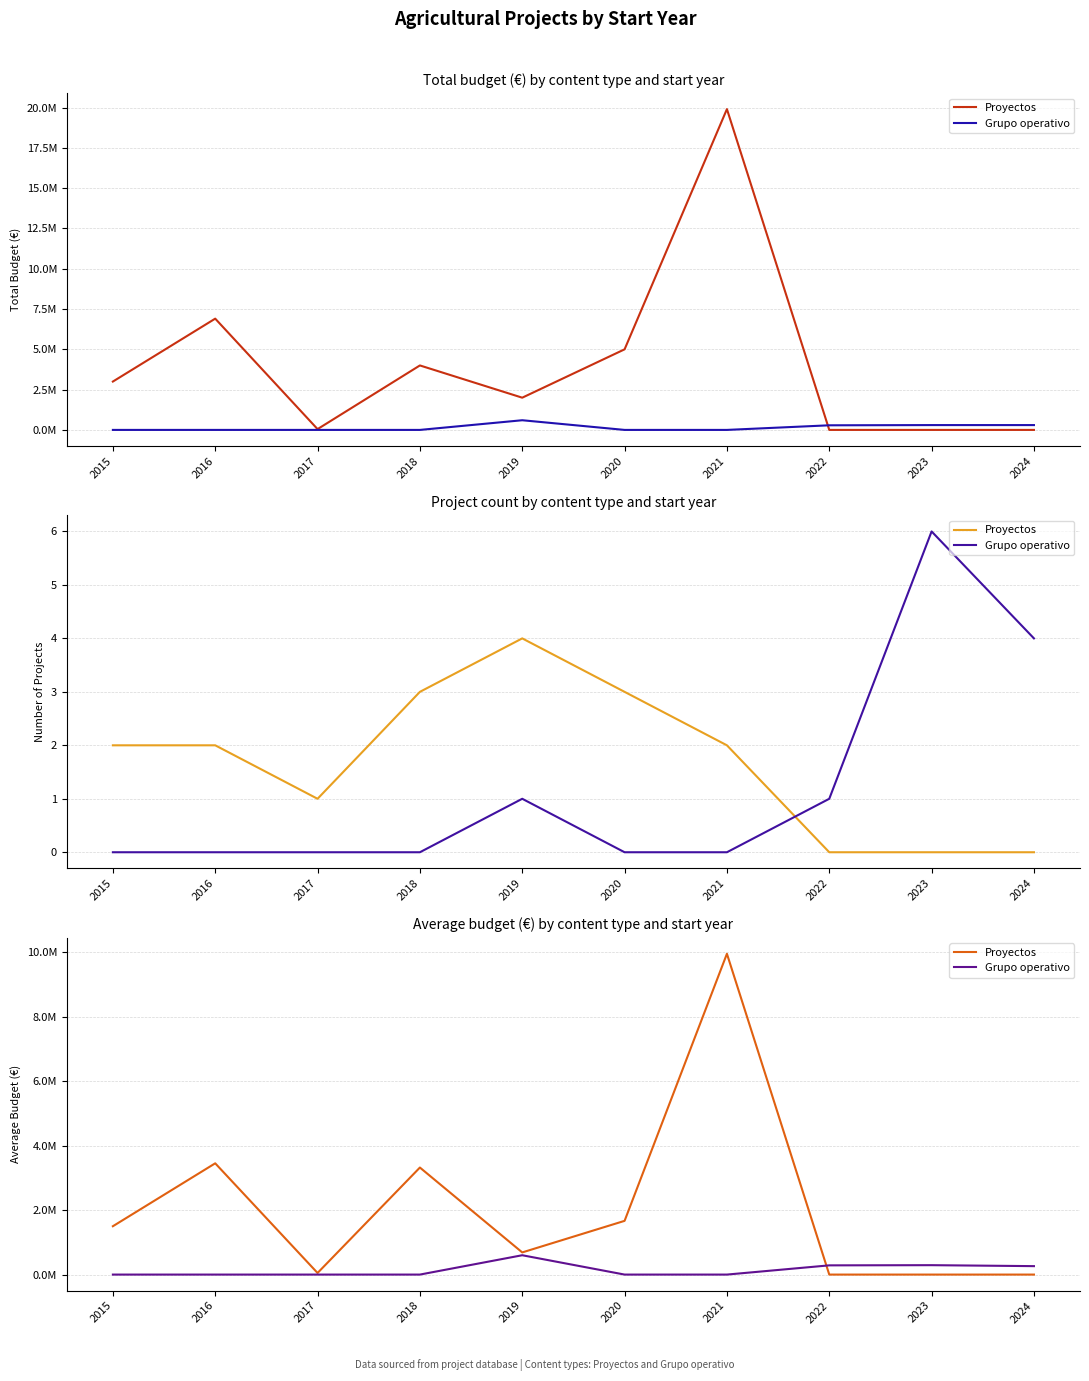

Count the number of categories in the chart.

10